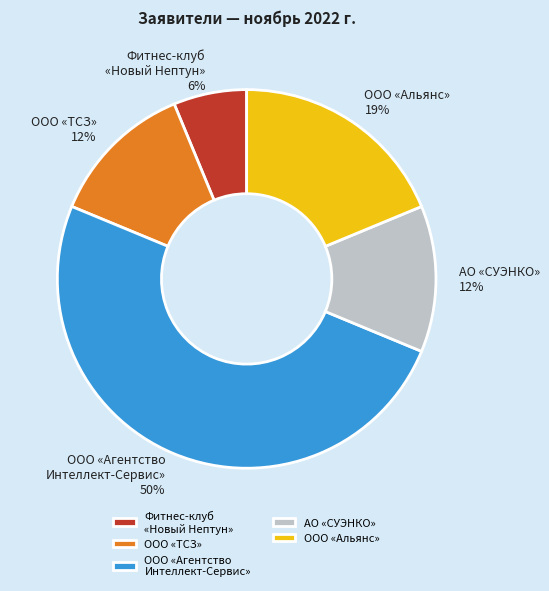

Does АО «СУЭНКО» represent more than half of the total?

No